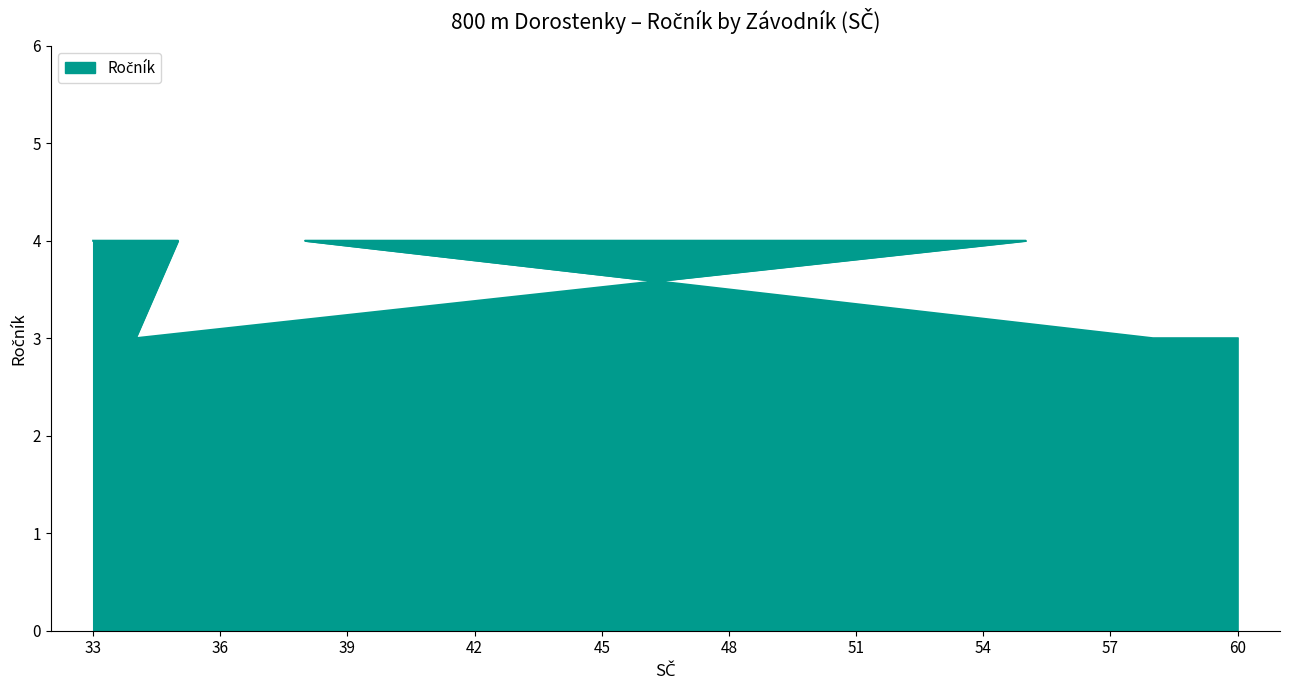

How many lines are shown in the chart?

1